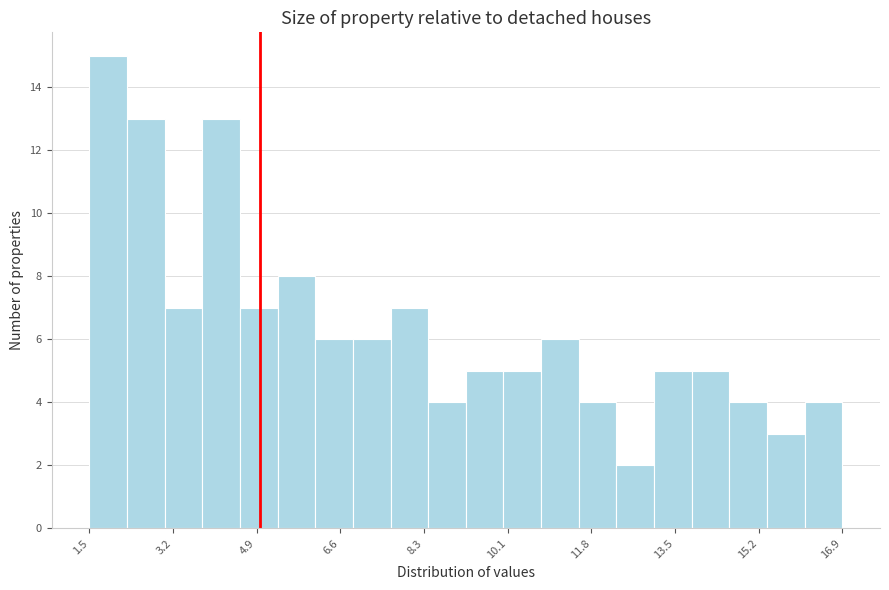

Read against the x-axis, roughly where is the centre of the tallest bar?

1.8